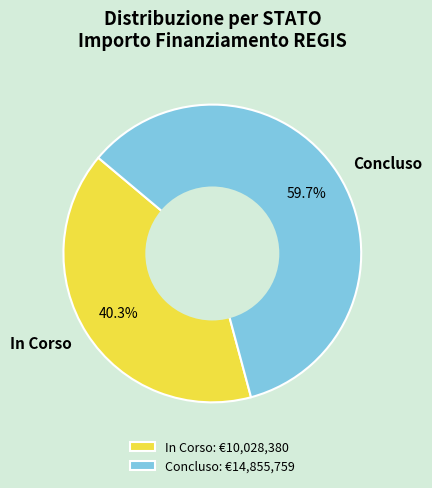

Does In Corso account for over 50% of the chart?

No